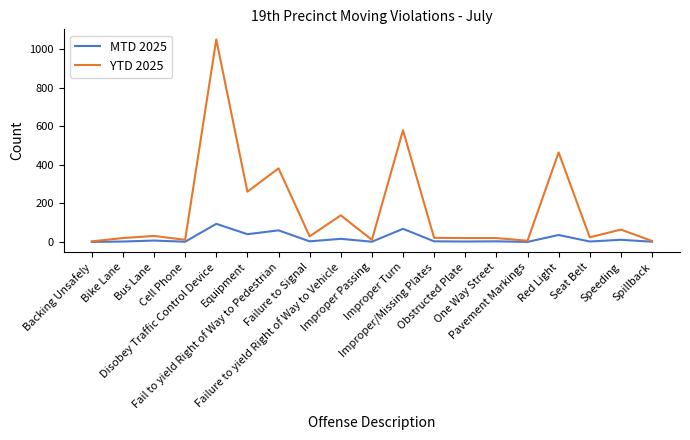

Does the chart display data point markers on the line(s)?

No